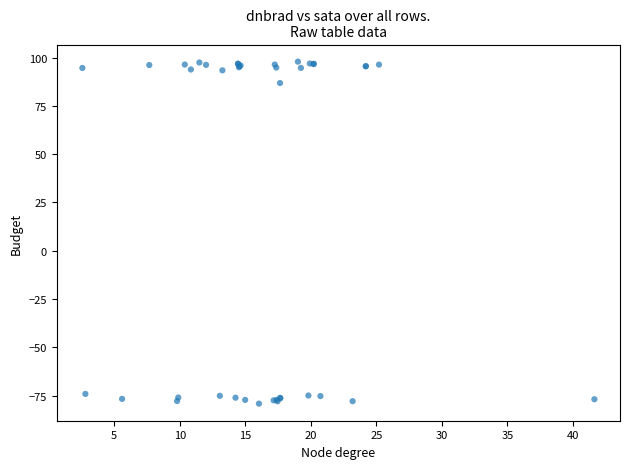

What Y value in the scatter plot is closest to 9?

86.8